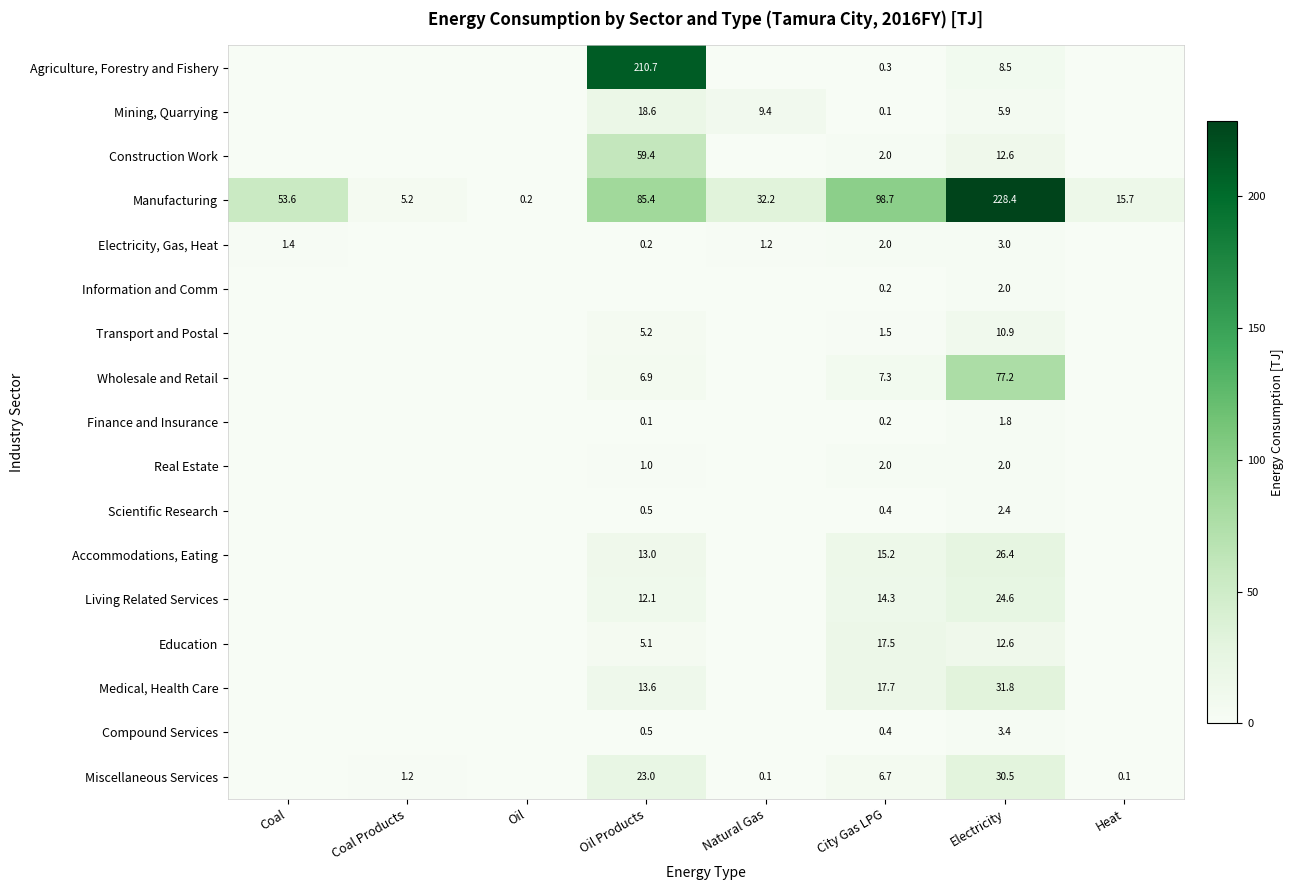

What is the spread (max minus min) of values at Electricity?

226.6